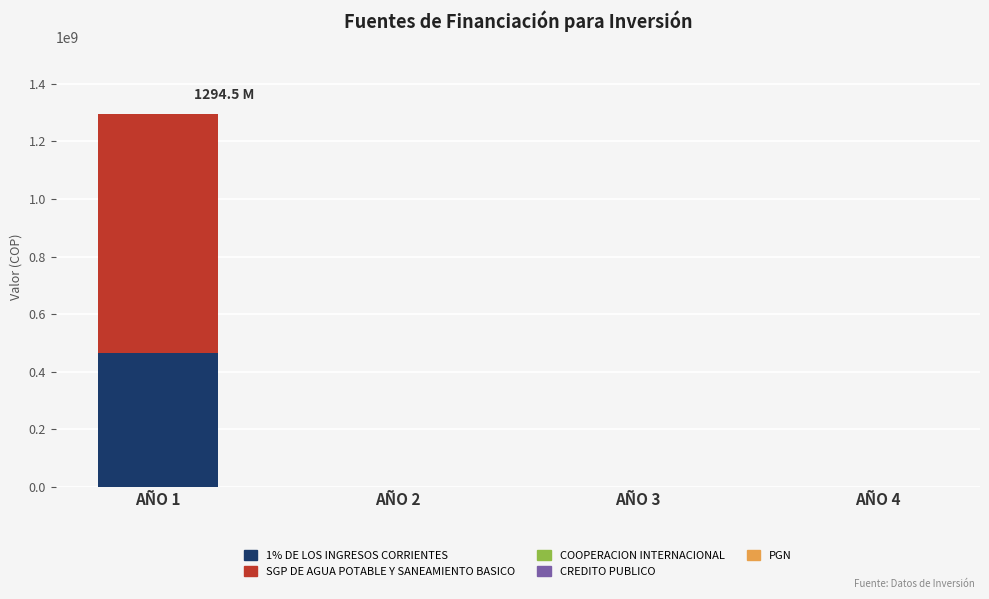

What is the maximum value for 1% DE LOS INGRESOS CORRIENTES?

464687815.1